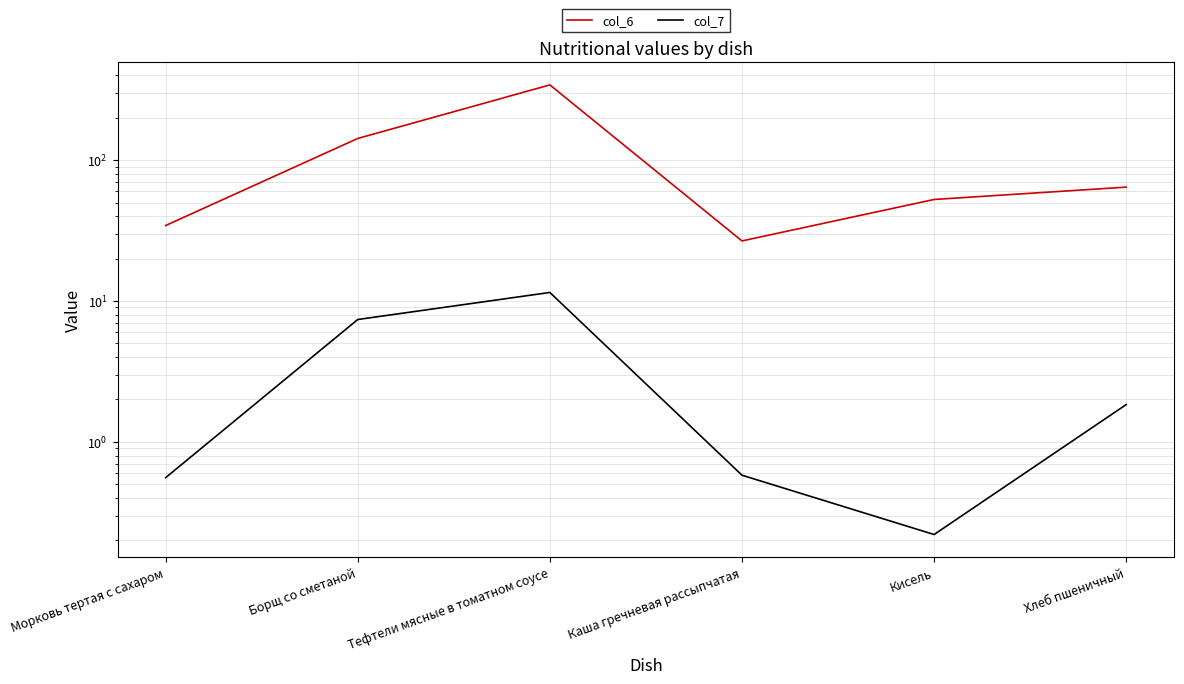

The value of col_7 at Борщ со сметаной is 3.4. True or false?

False